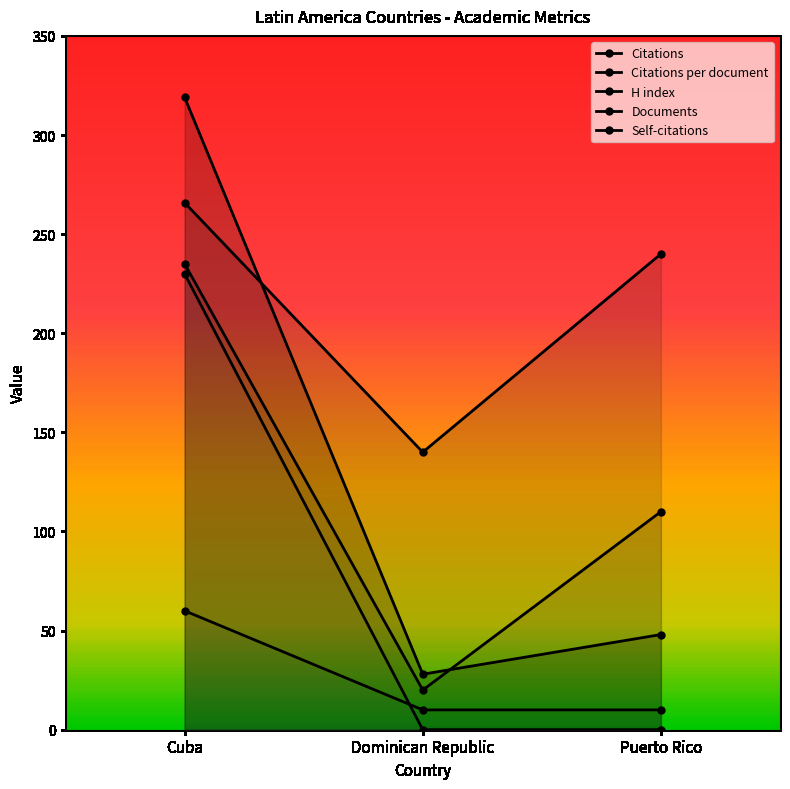

Which category has the lowest value across all series?

Dominican Republic